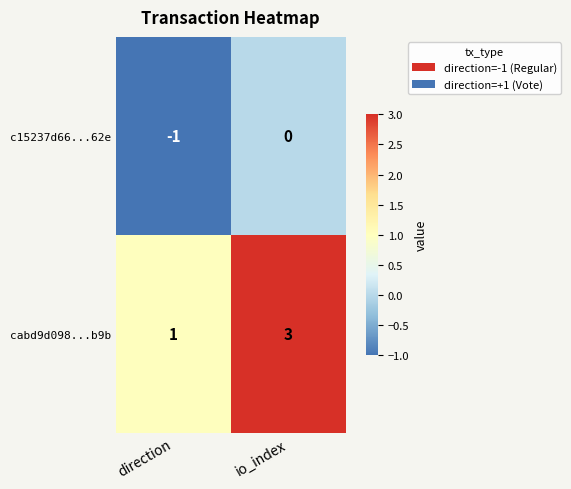

At which label does c15237d66...62e reach its peak?

io_index